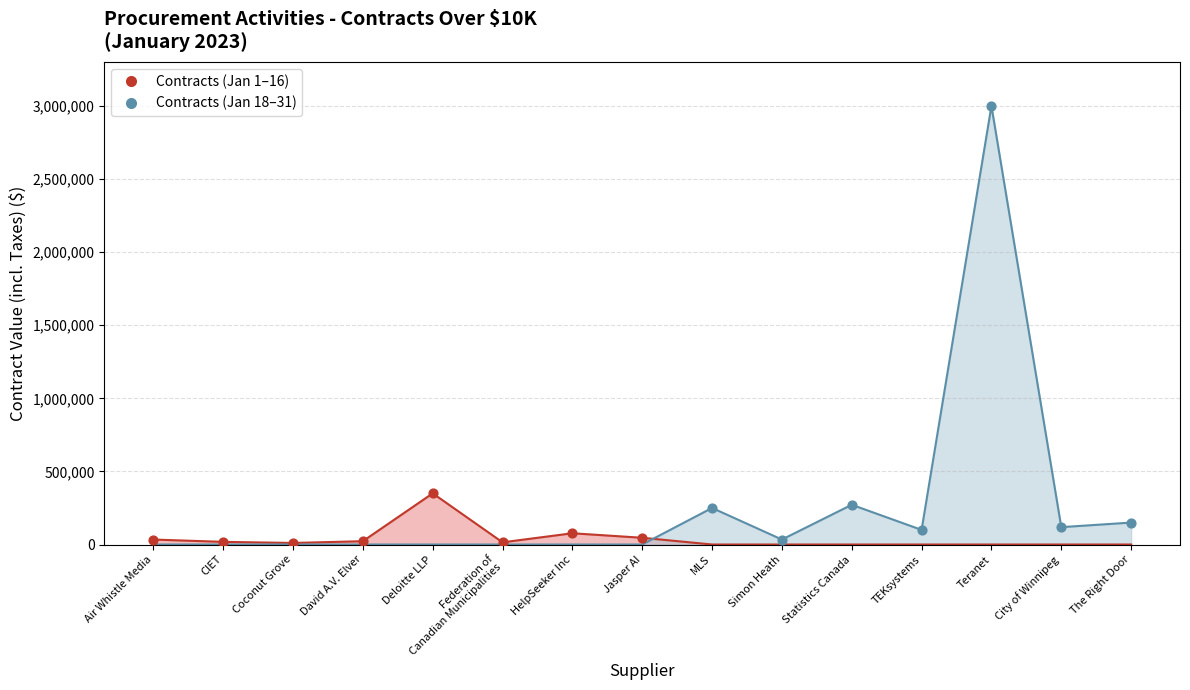

Between HelpSeeker Inc and Deloitte LLP, which is larger?

HelpSeeker Inc